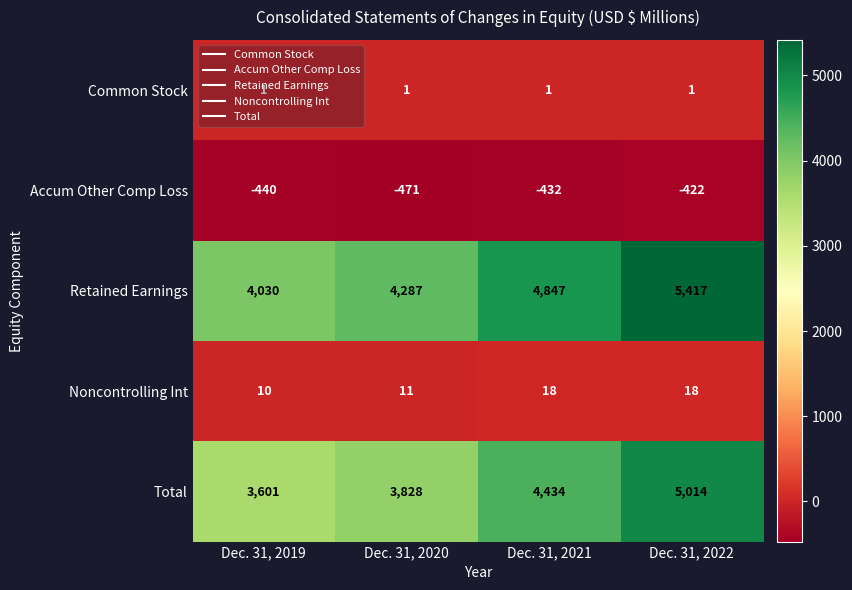

How many Noncontrolling Int values are between 11 and 18?

3